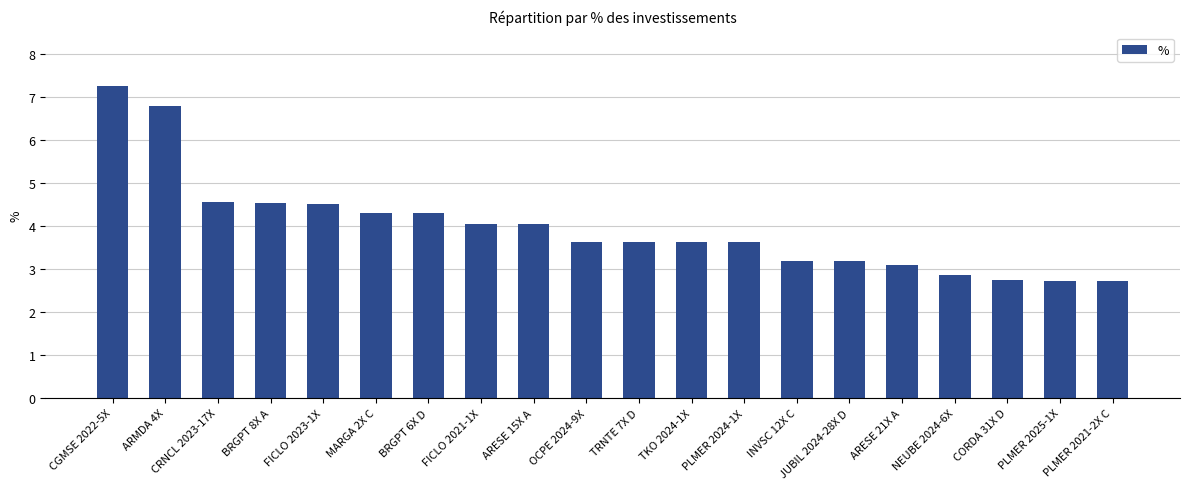

What position from the left is INVSC 12X C?

14